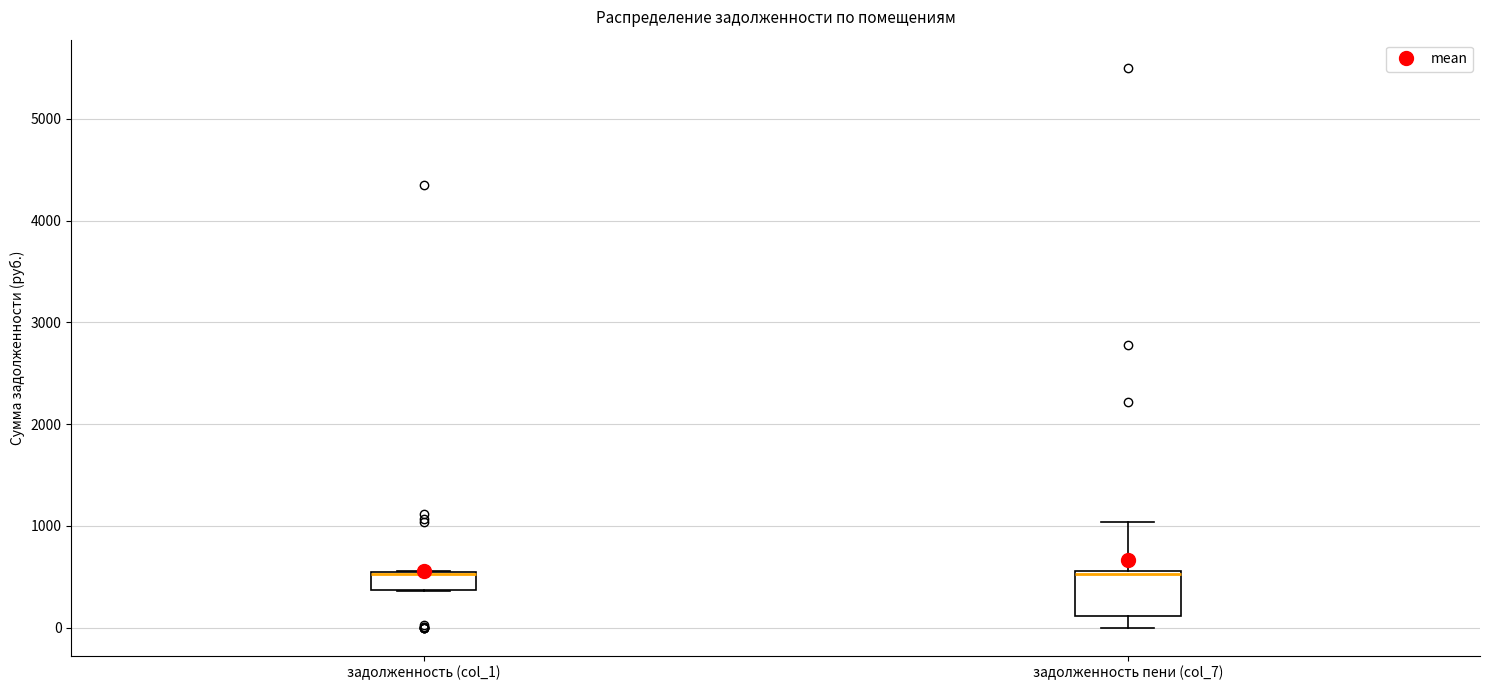

Reading left to right, transcribe this box plot: for each box, give where its median line is, the range the box spans, and where its two whiskers end, as read against the y-axis. The values are not printed on the chart, so give them approximately, as read against the axis.

задолженность (col_1): median 500, box 400 to 600, whiskers 400 to 600
задолженность пени (col_7): median 500, box 100 to 600, whiskers 0 to 1000